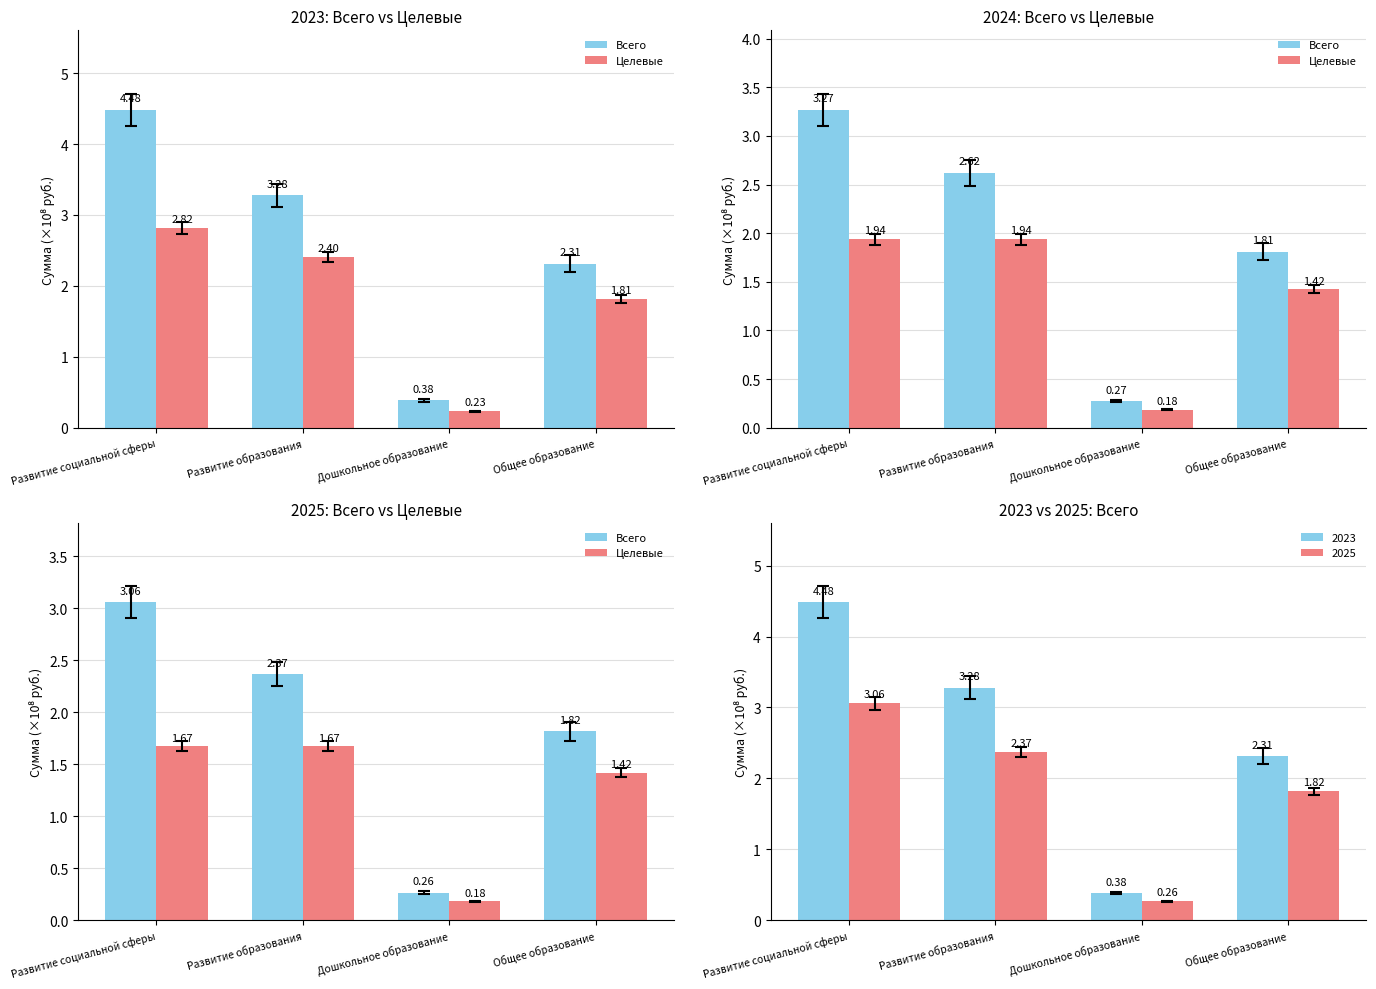

List the series in order of their overall mean, highest first.

Всего, Целевые